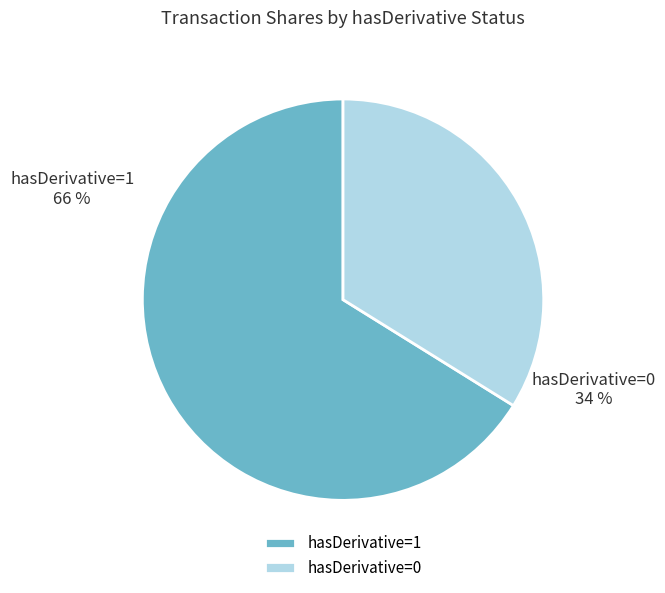

The 2024-03-07 (hasDerivative=1) slice represents 66% of the pie. True or false?

True